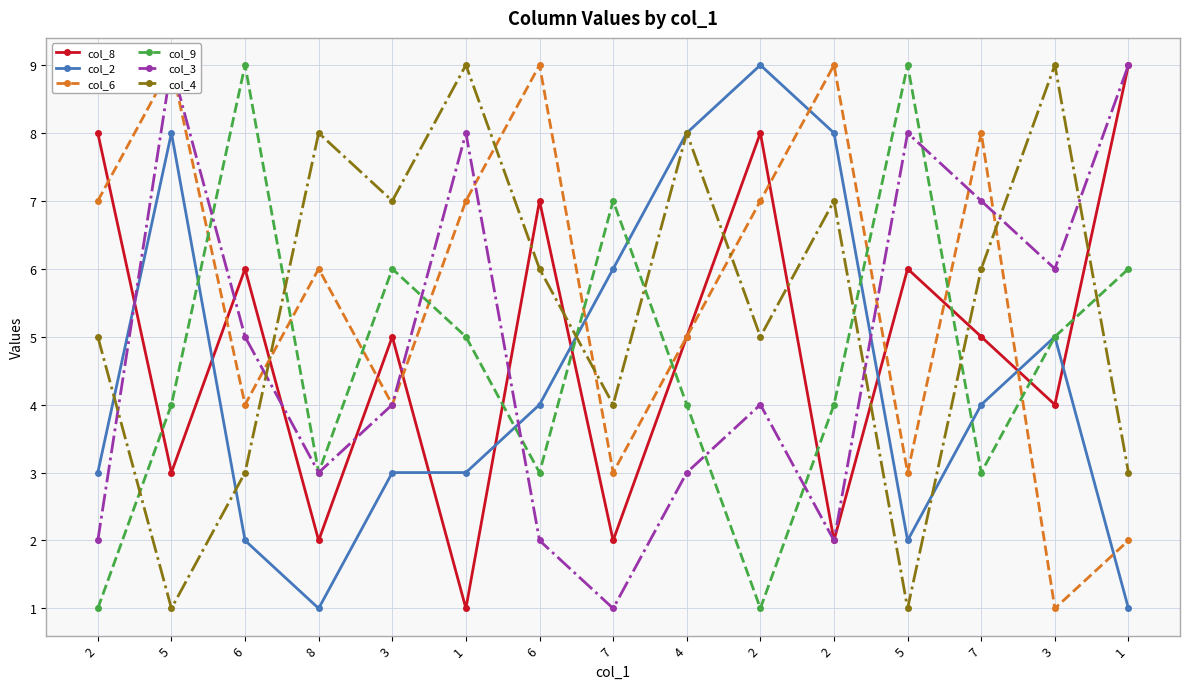

Where does the col_6 series first go above 6?

2